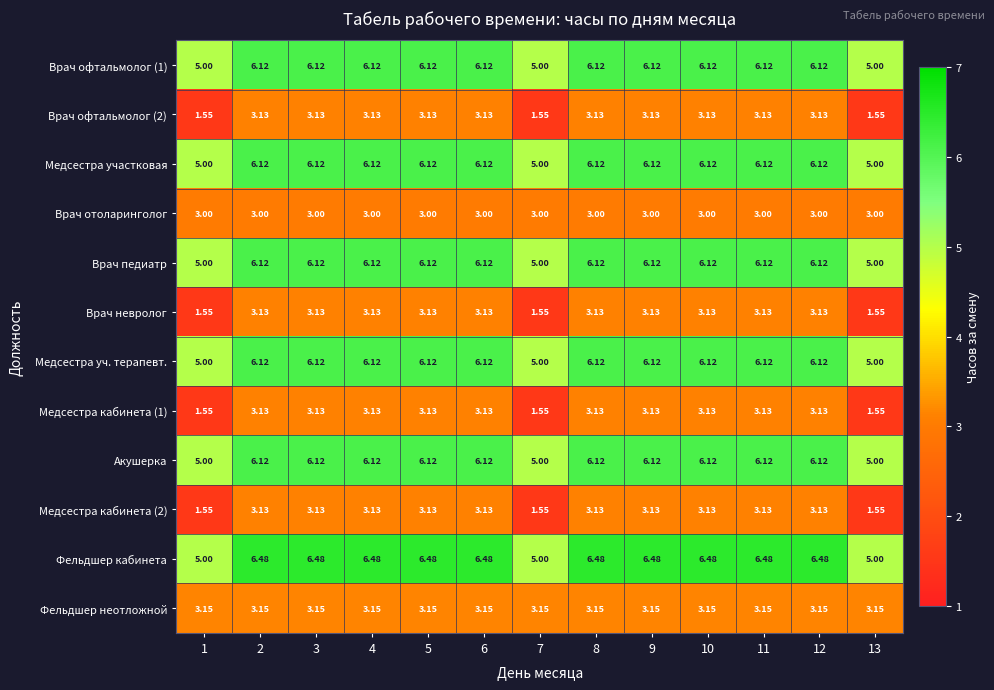

Which series has the largest total across all categories?

Фельдшер кабинета